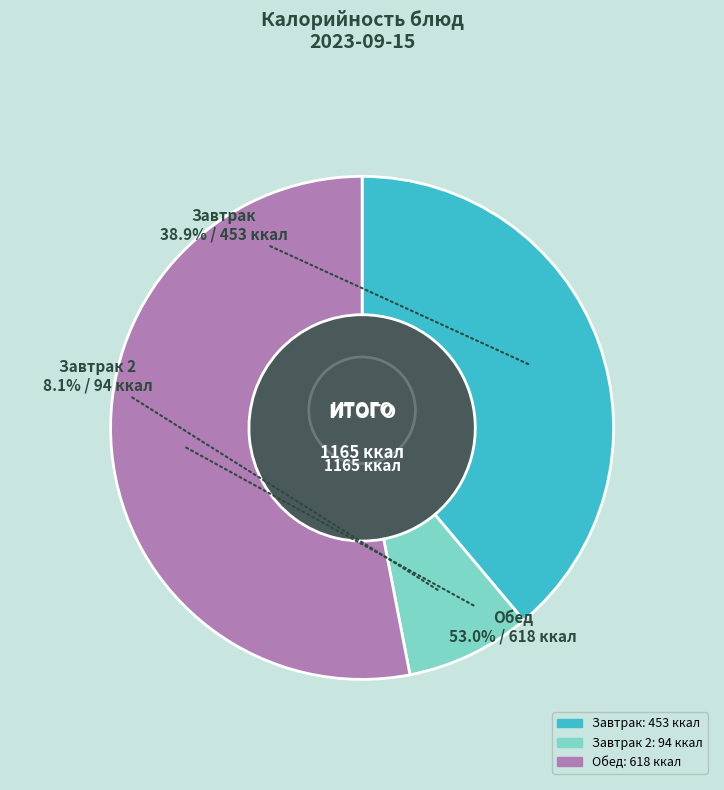

Is there a majority slice in this chart?

Yes